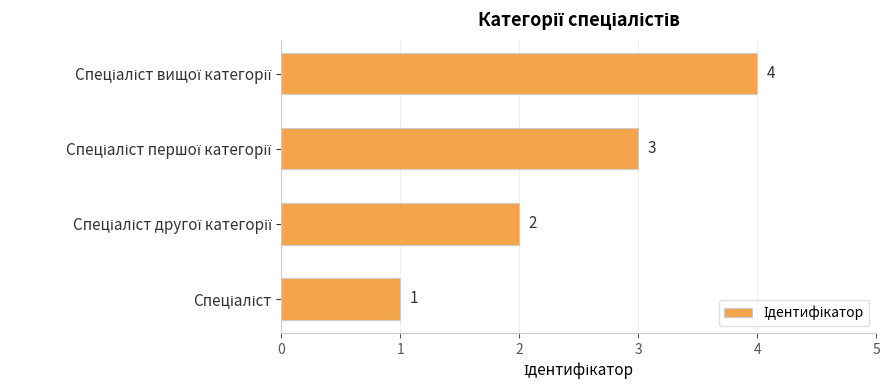

What is the difference between the maximum and minimum values?

3